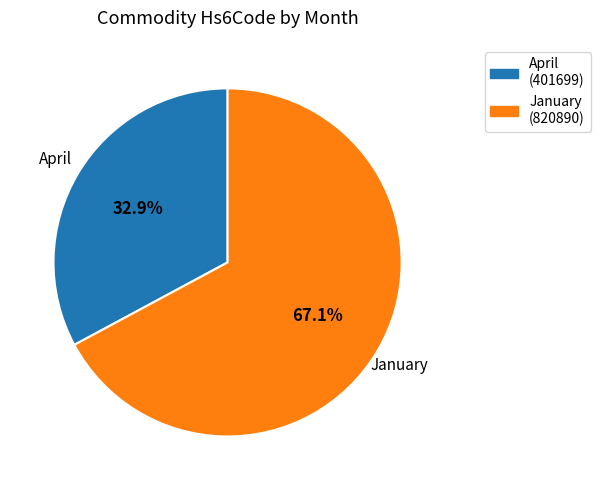

Which category accounts for the majority?

January